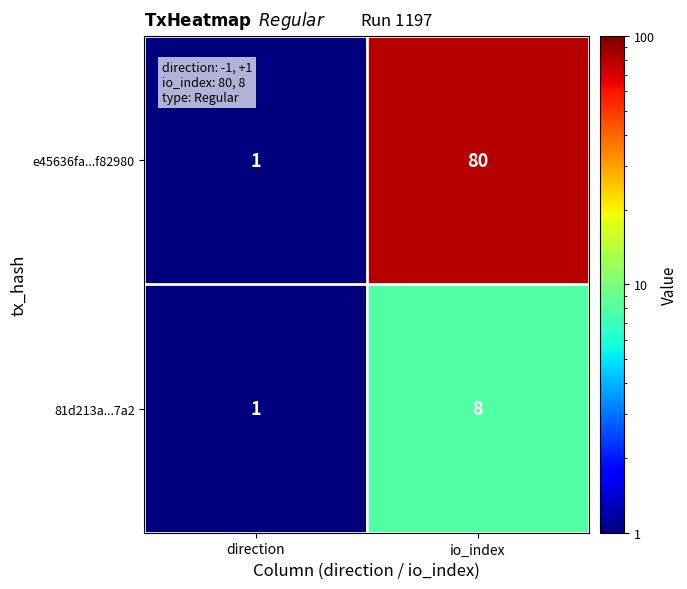

At which category does the chart reach its peak across all series?

io_index